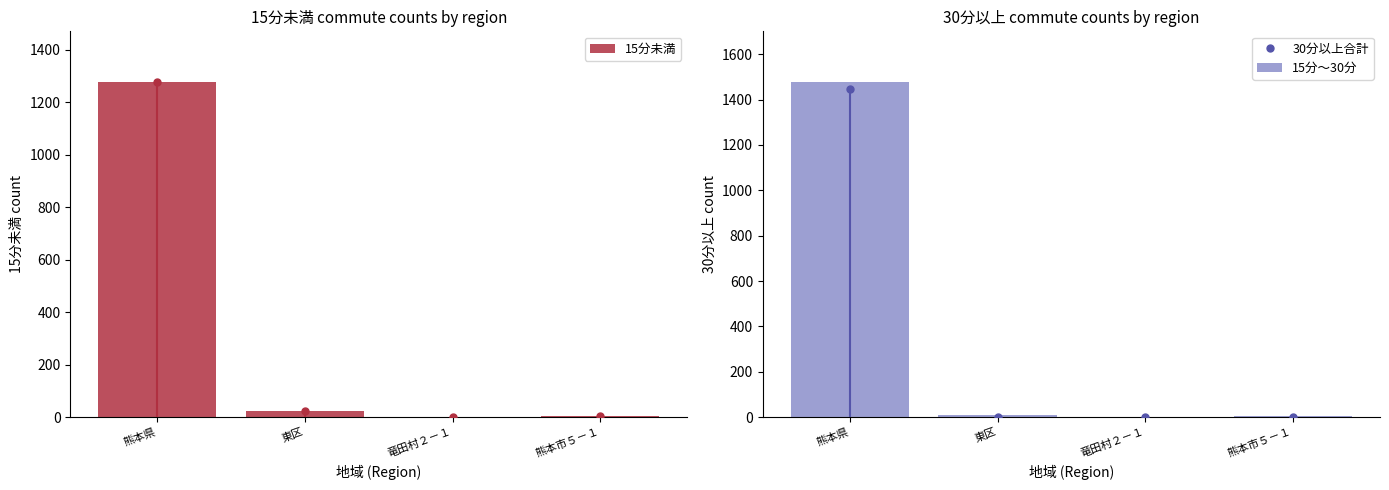

What is the difference between the maximum and minimum values in the 30分以上合計 series?

1448